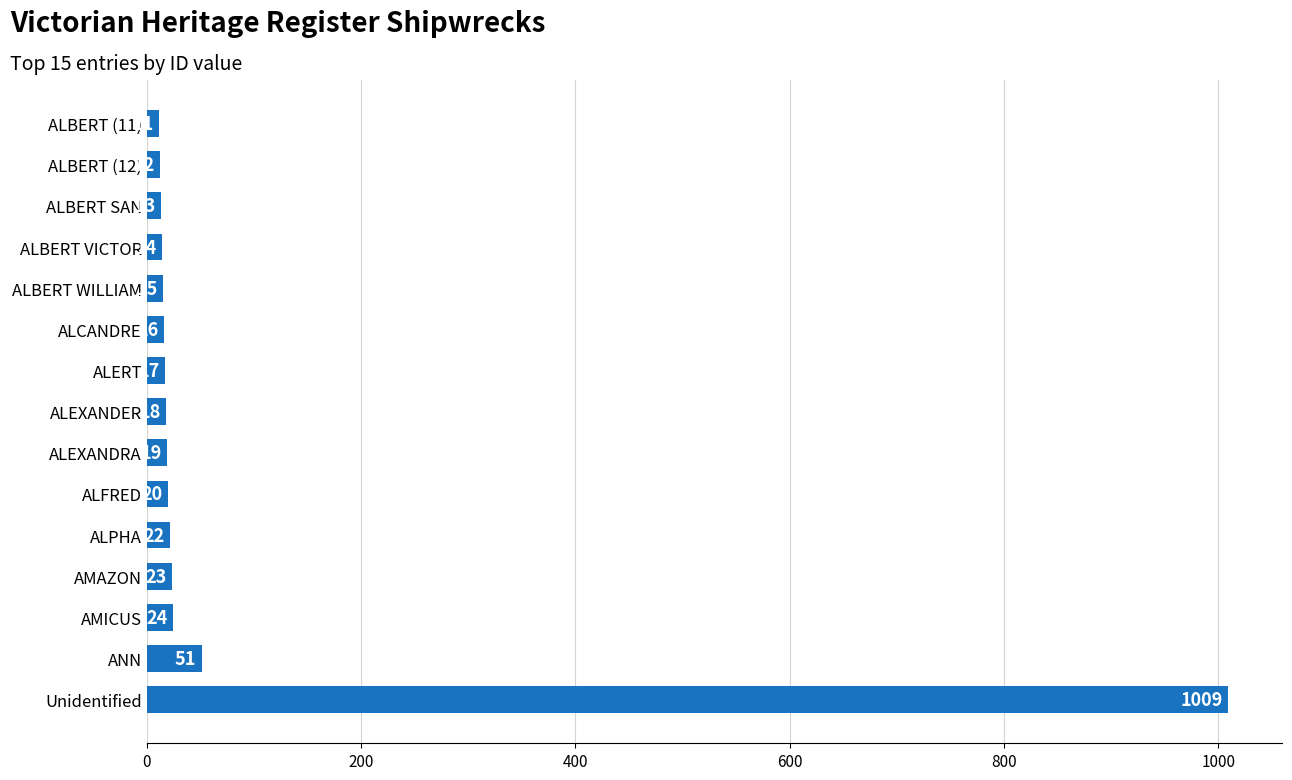

The value at ALCANDRE is 16. True or false?

True